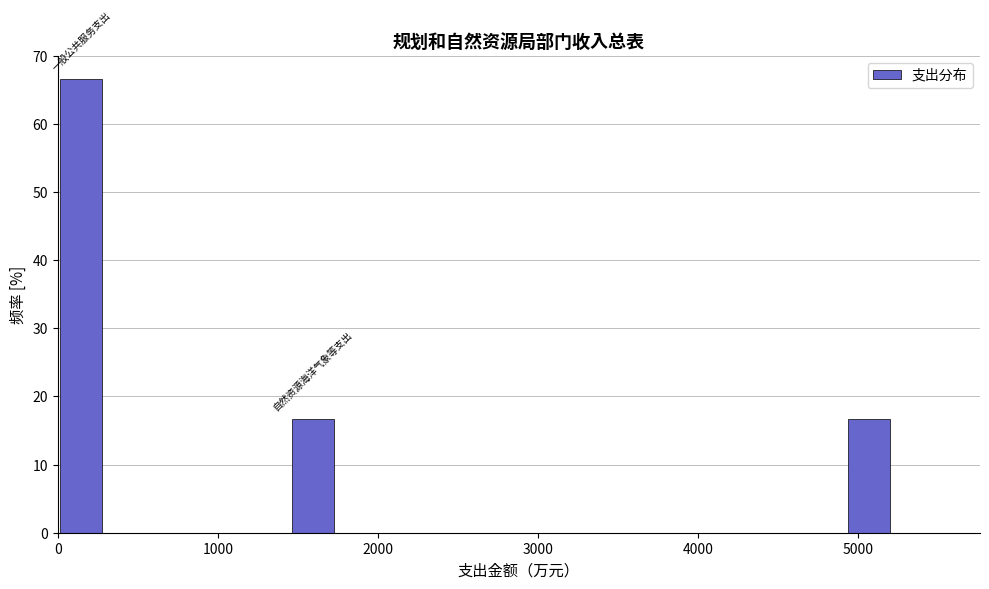

Around what value on the x-axis is the tallest bar? Give the approximate position of its centre, as read against the axis.

100